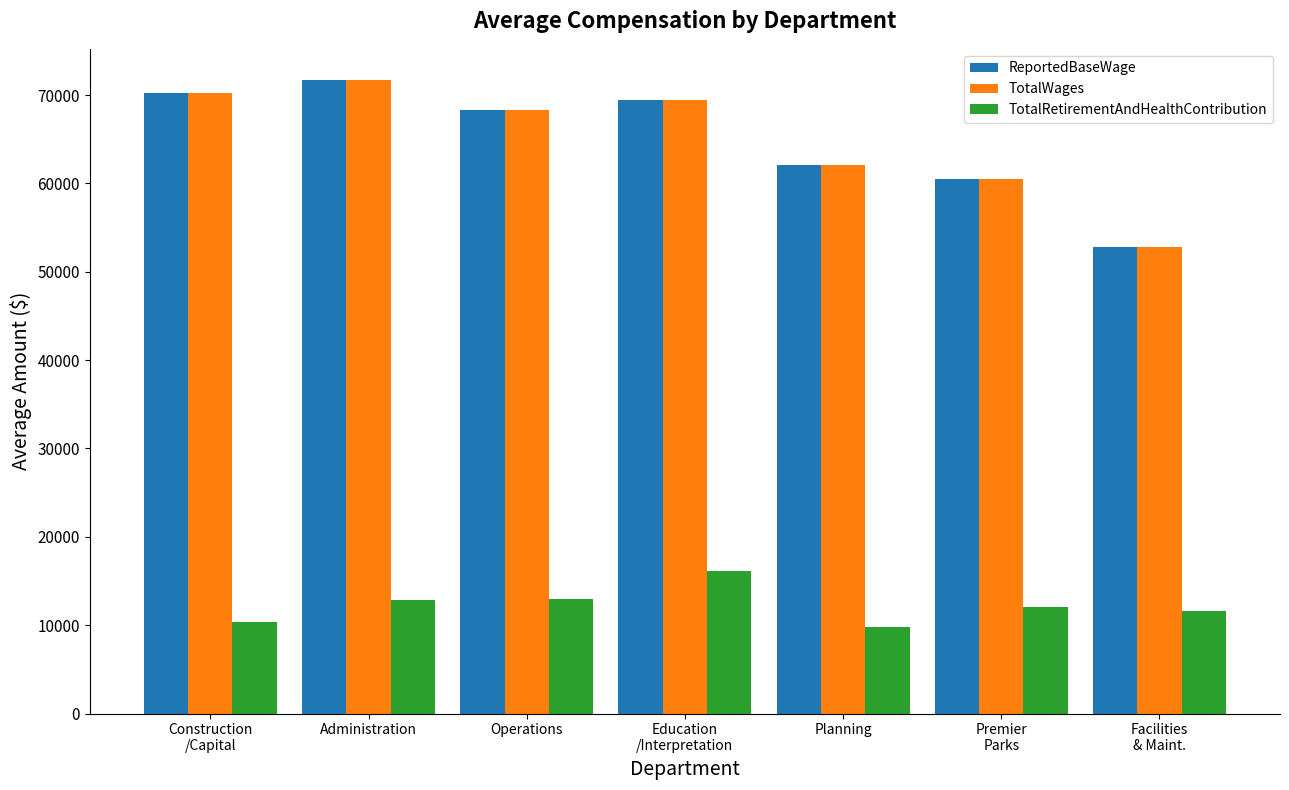

The ReportedBaseWage series shows 69473.5 at Education
/Interpretation. True or false?

True